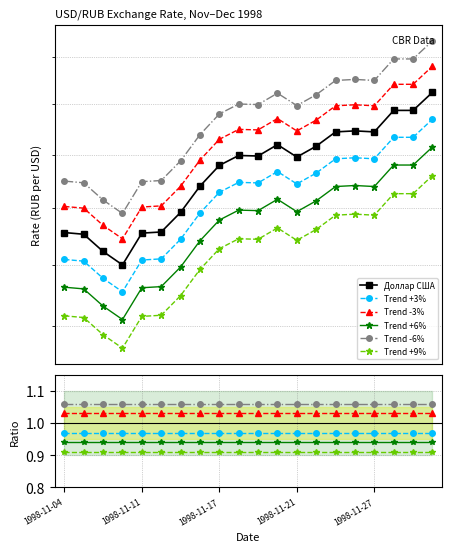

What are all the series names shown in the legend?

Доллар США, Trend +3%, Trend -3%, Trend +6%, Trend -6%, Trend +9%